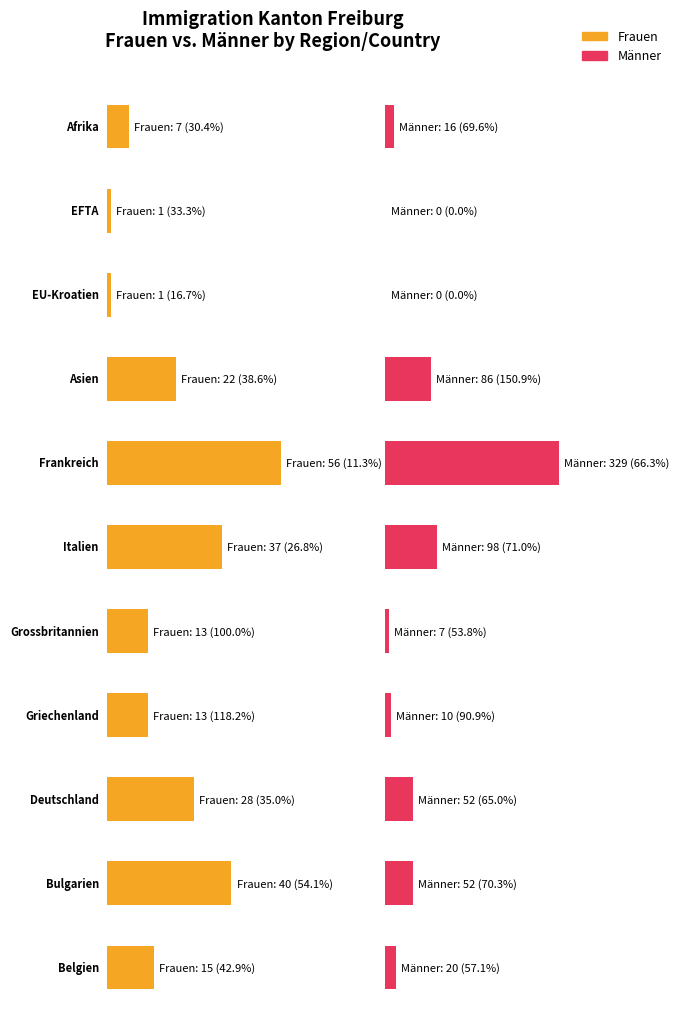

Reading left to right, extract all data points from this chart.

Frauen: 7	1	1	22	56	37	13	13	28	40	15
Männer: 16	0	0	86	329	98	7	10	52	52	20